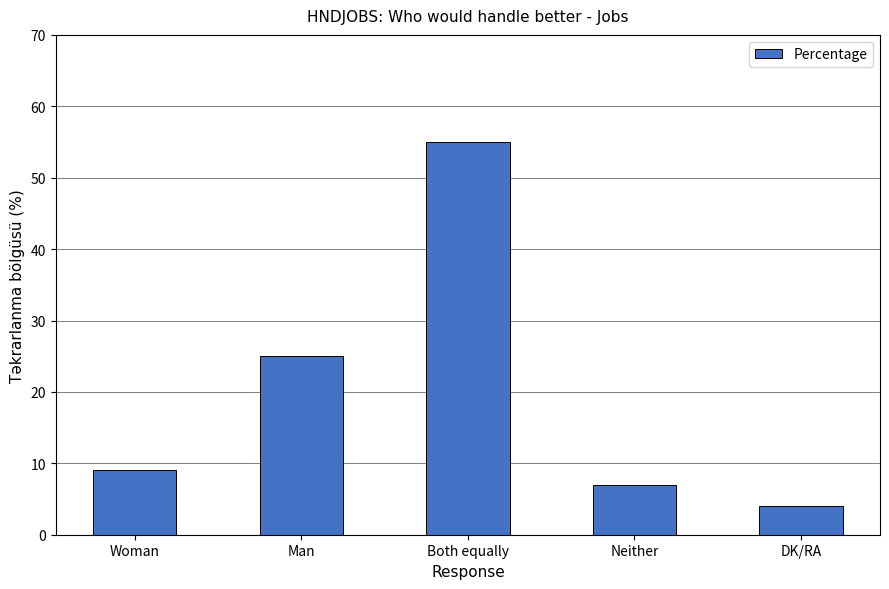

What is the label of the 4th bar from the left?

Neither